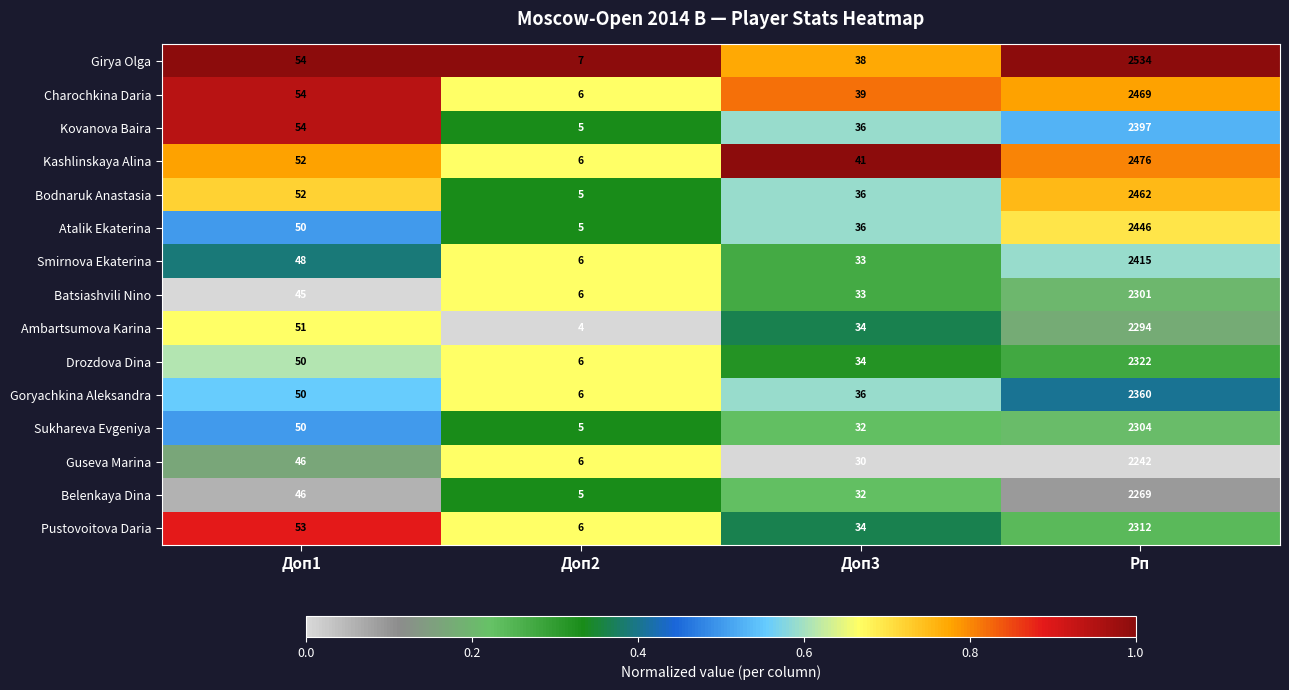

True or false: Kashlinskaya Alina has a value of 4248 at Рп.

False